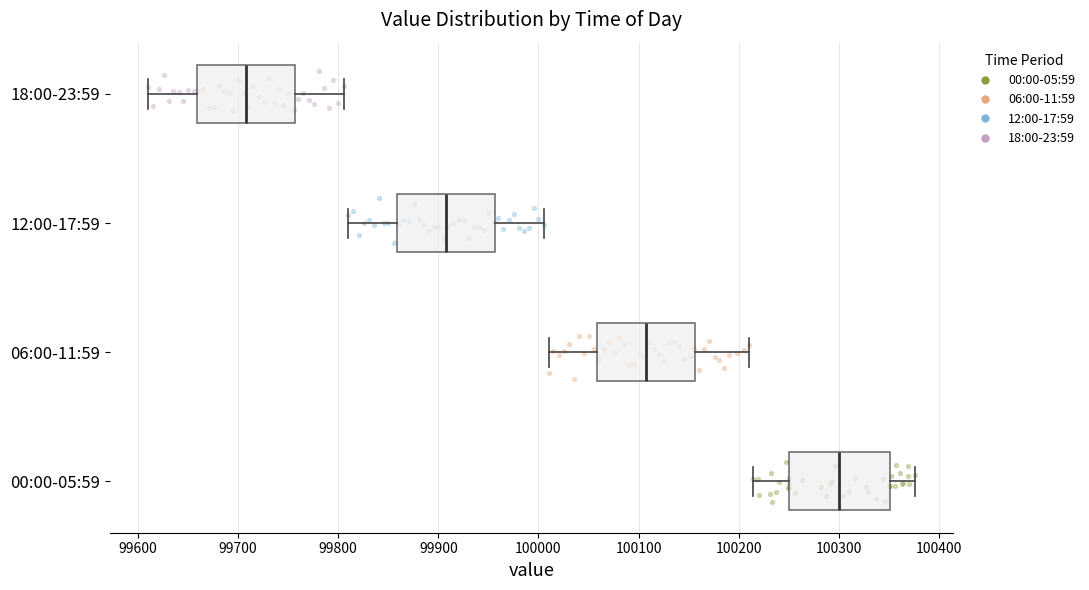

Where is the left edge of the box for 00:00-05:59 on the x-axis? The values are not printed on the chart, so give them approximately, as read against the axis.

100250